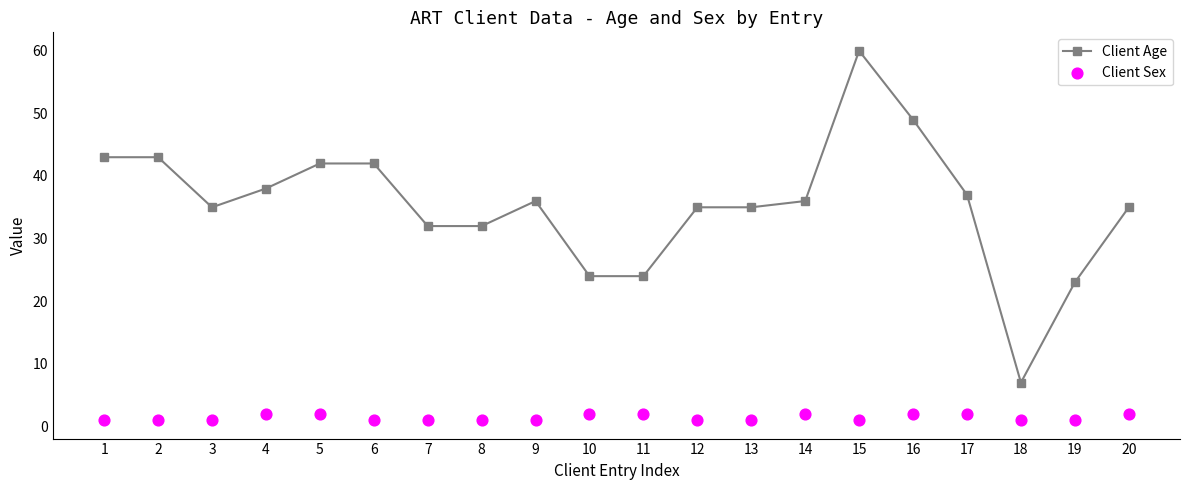

At which category is the sum across all series the highest?

15